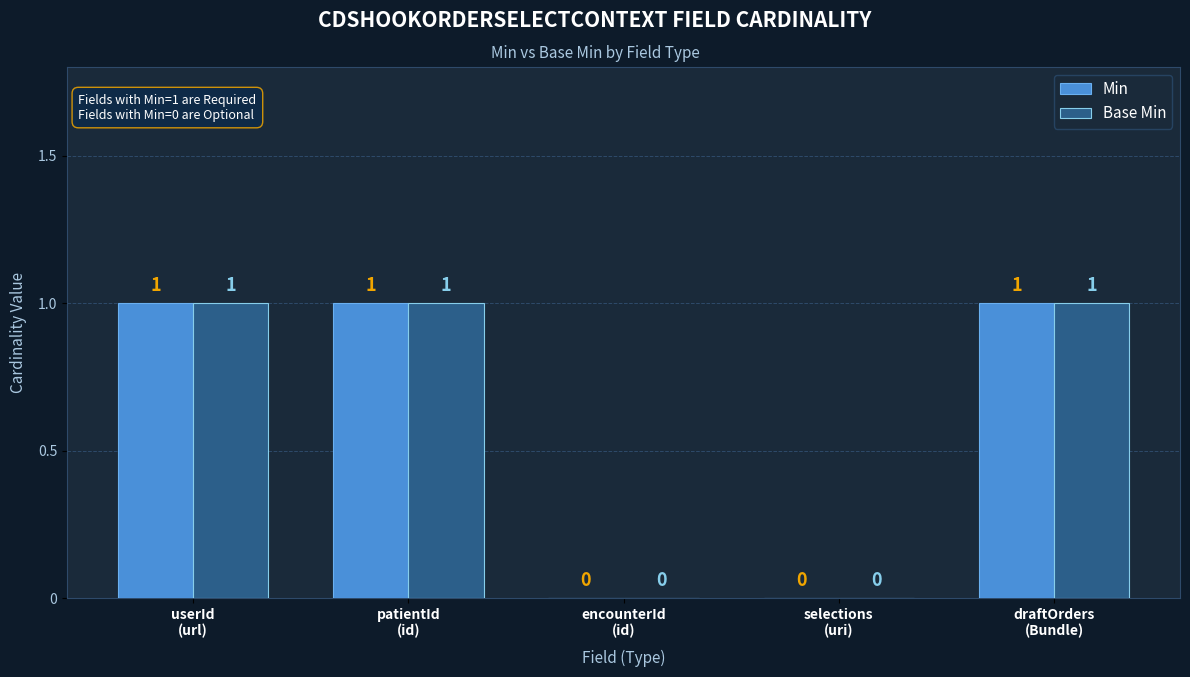

Count the Base Min values in the range 0 to 1.

5